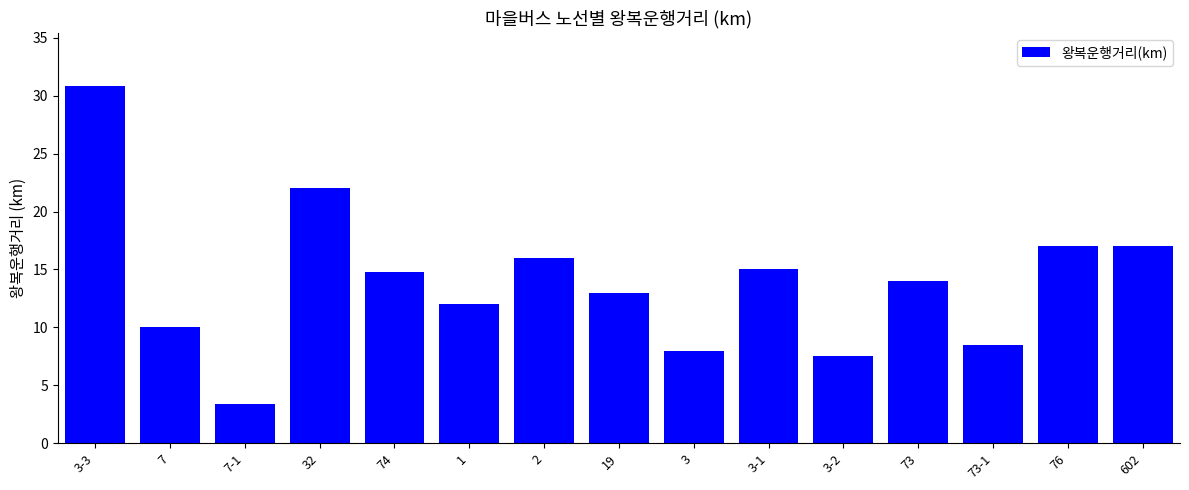

What is the maximum value shown in the chart?

30.8